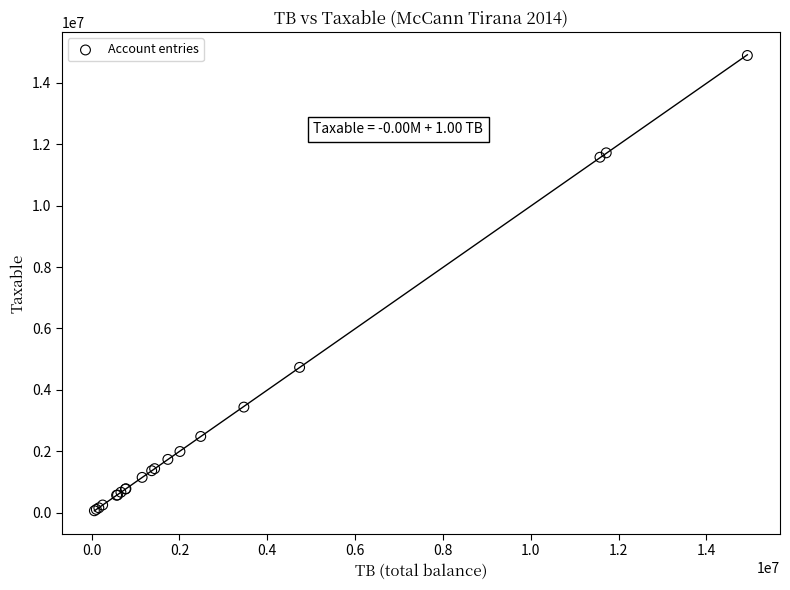

What Y value in the scatter plot is closest to 7474836?

4731146.9